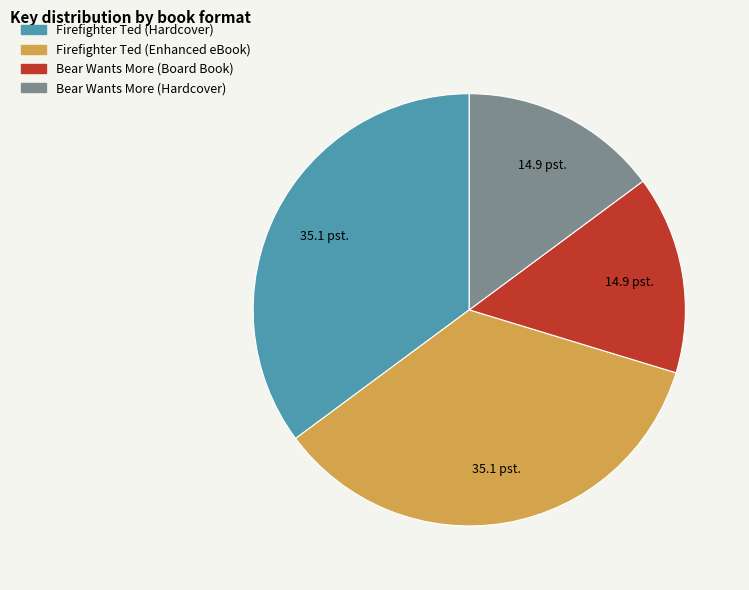

What is the ratio of the value at Bear Wants More (Hardcover) to the value at Bear Wants More (Board Book)?

1.0